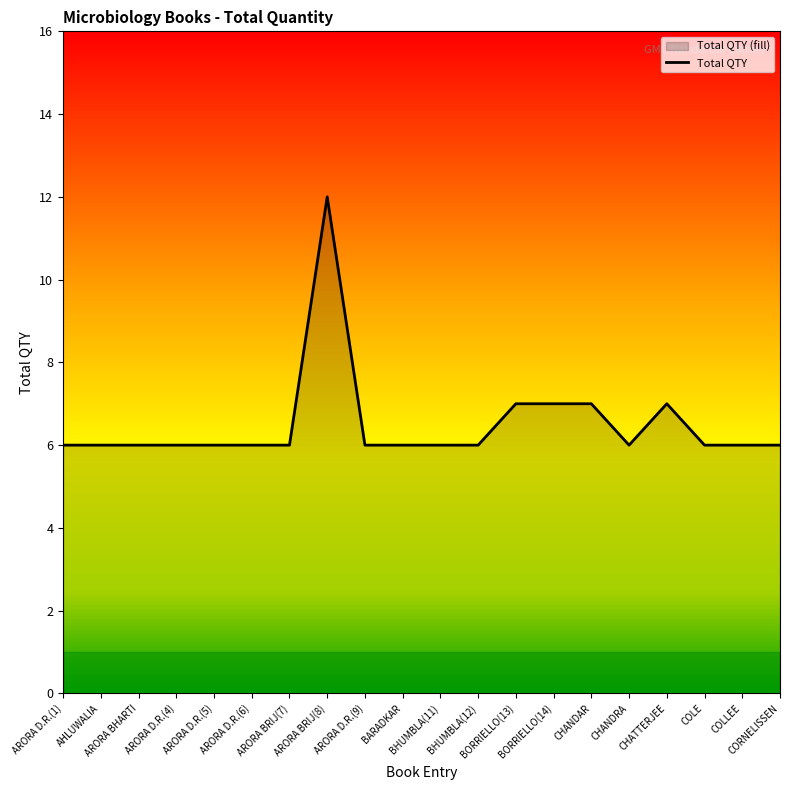

What is the change in value from ARORA BRIJ(8) to COLLEE?

-6